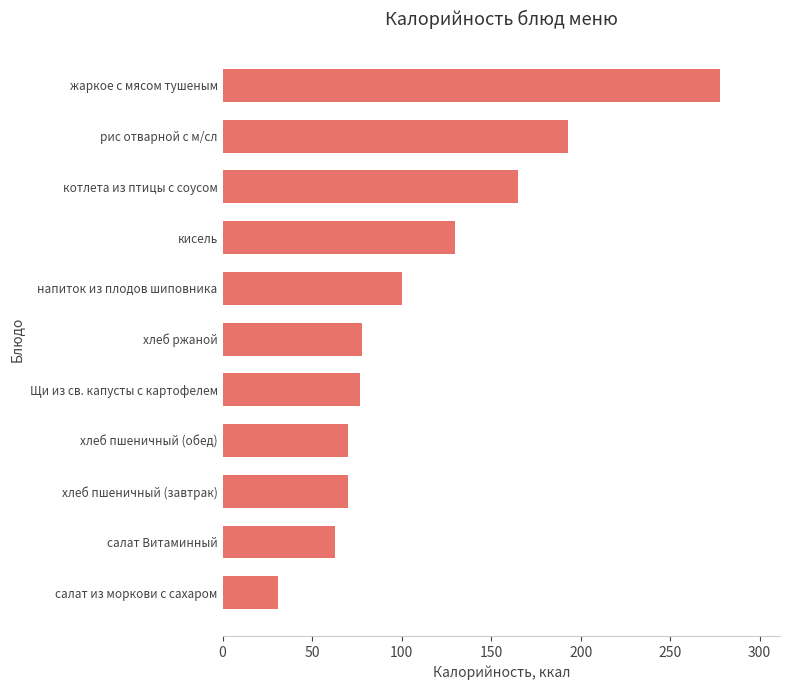

What is the change in value from хлеб пшеничный (завтрак) to котлета из птицы с соусом?

+95